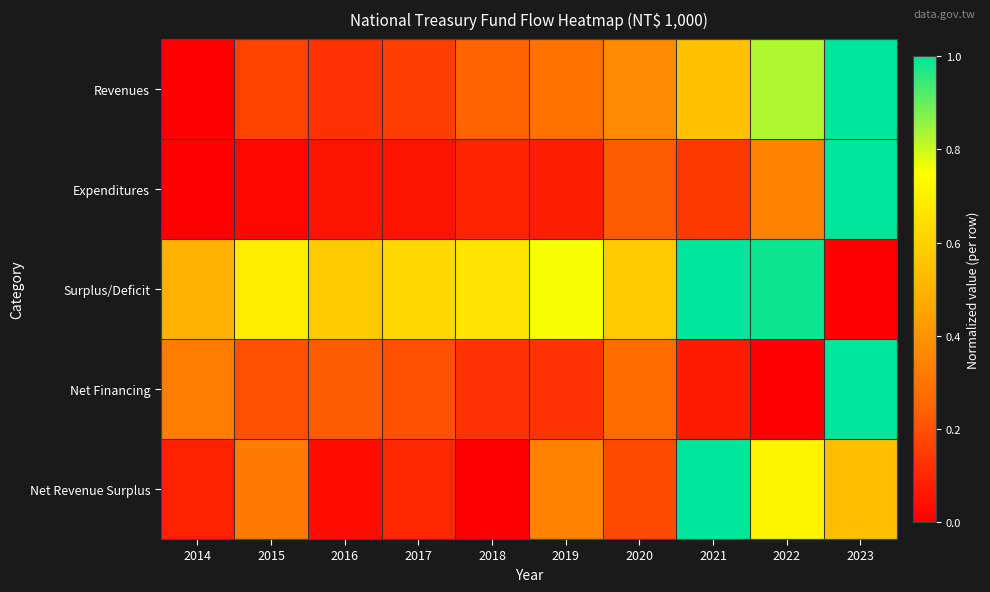

At 2022, list the series in order from largest to smallest.

Surplus/Deficit, Revenues, Net Revenue Surplus, Expenditures, Net Financing